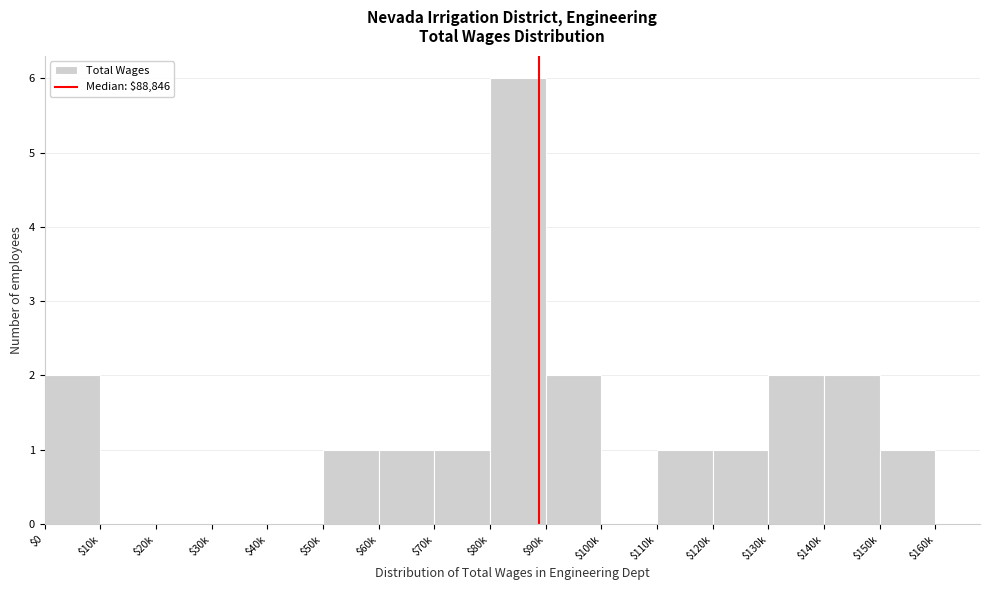

Is it true that the value at $90k is 1?

False